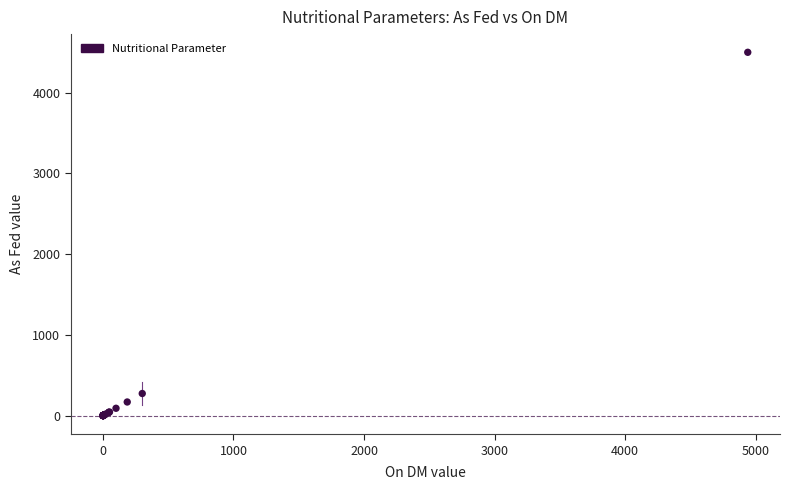

What Y value in the scatter plot is closest to 2250?

274.0